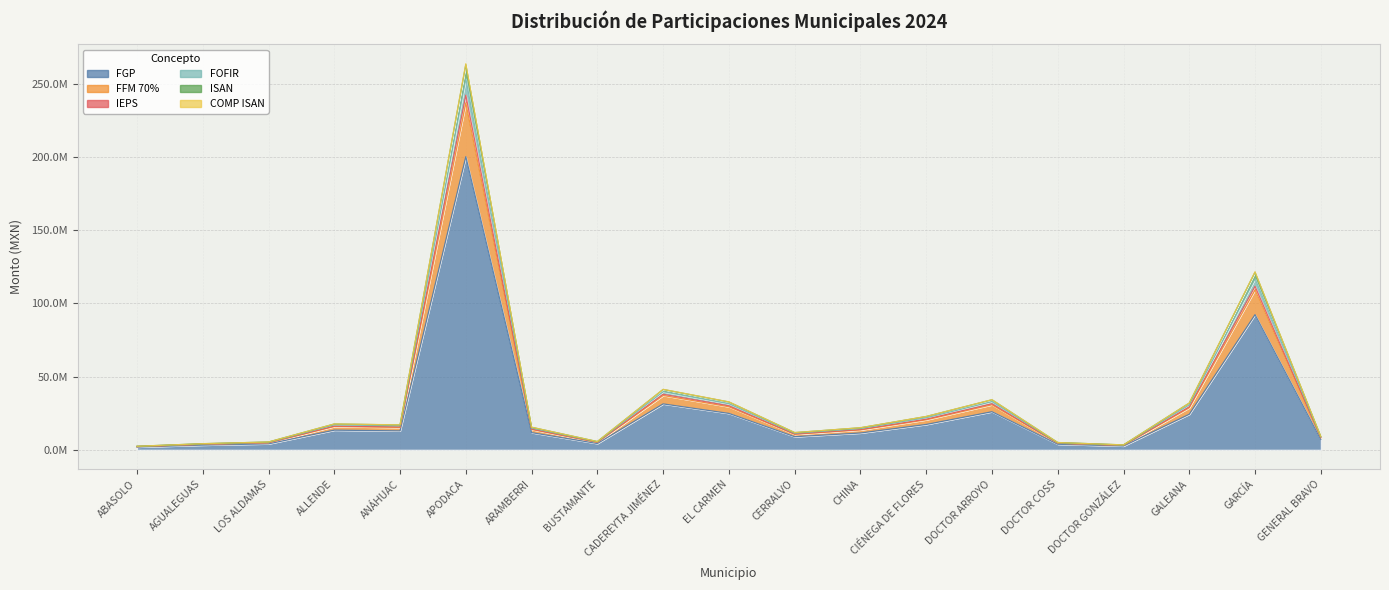

What are all the series names shown in the legend?

FGP, FFM 70%, IEPS, FOFIR, ISAN, COMP ISAN